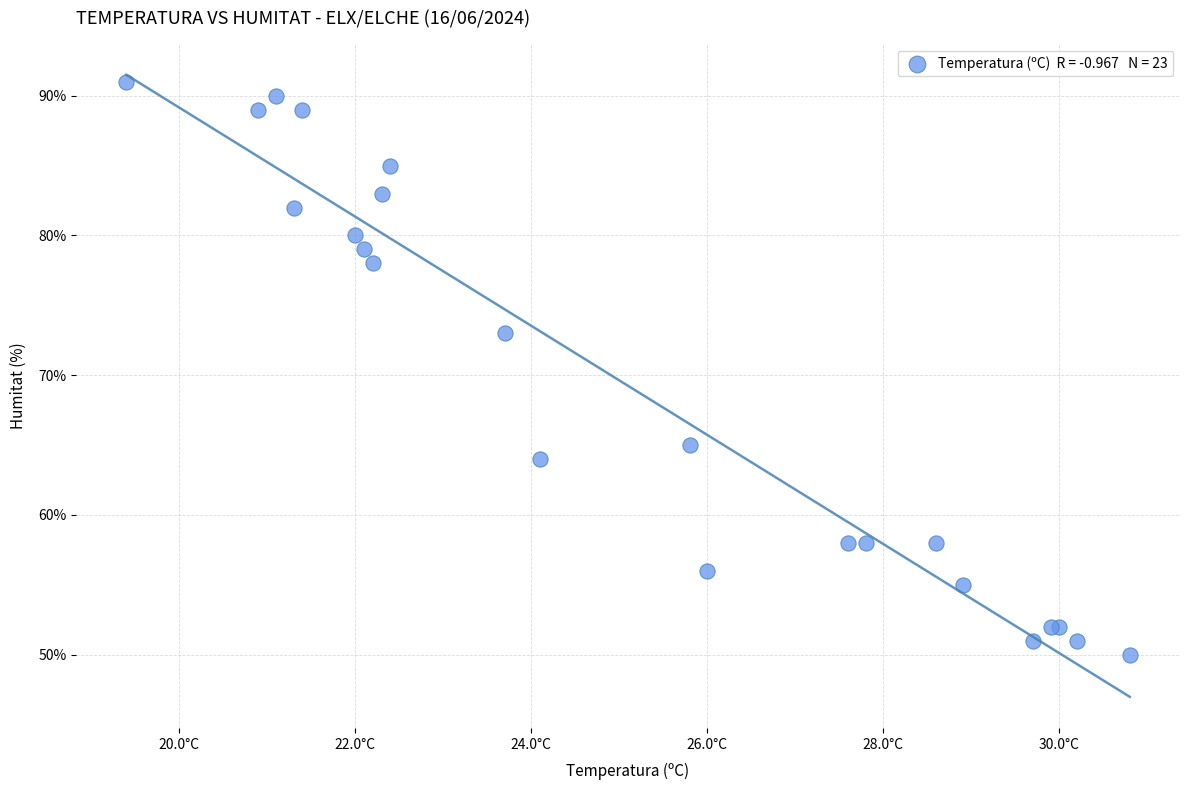

What Y value in the scatter plot is closest to 70?

73